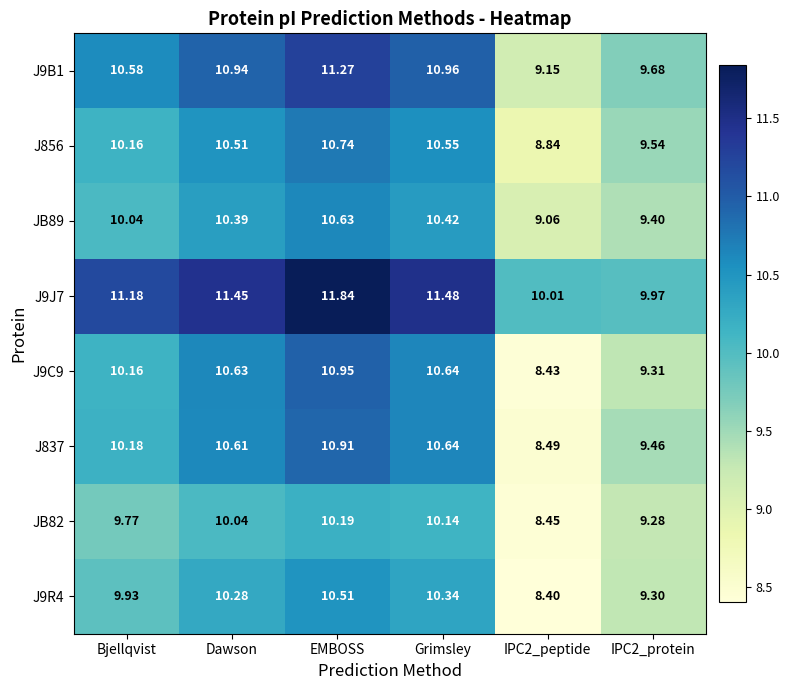

What is the difference between the highest and lowest values at Dawson?

1.4